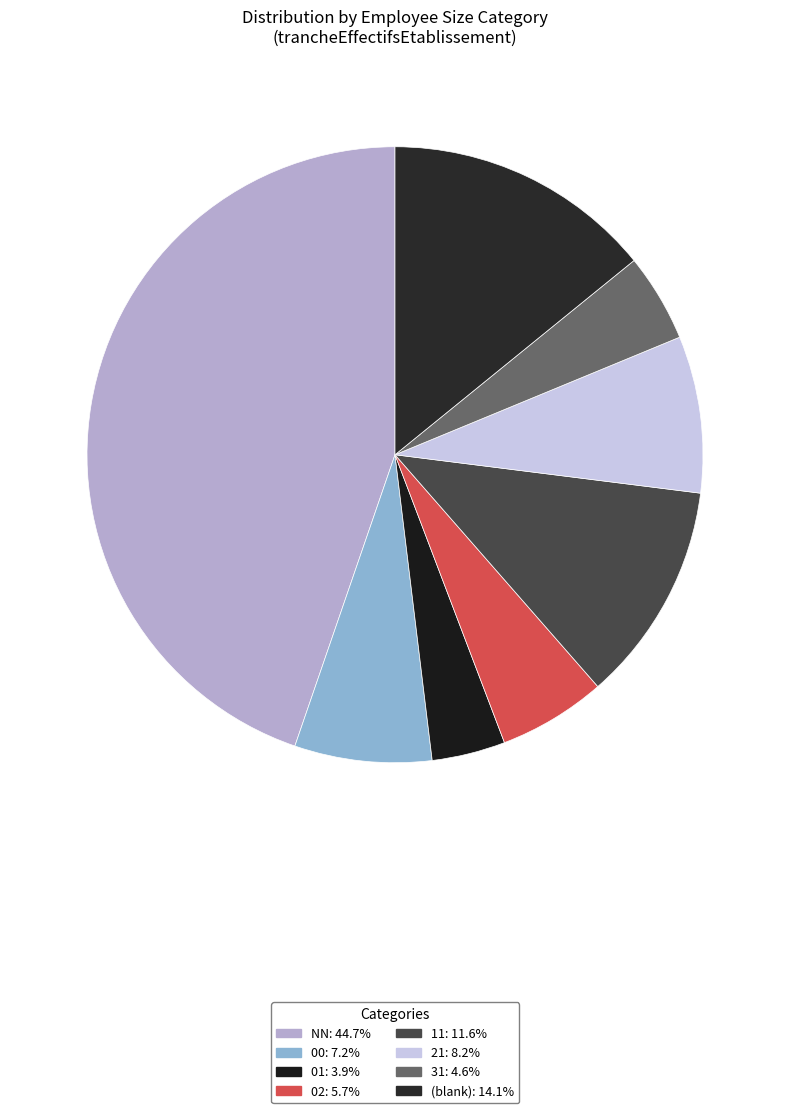

How many segments does this pie chart have?

8